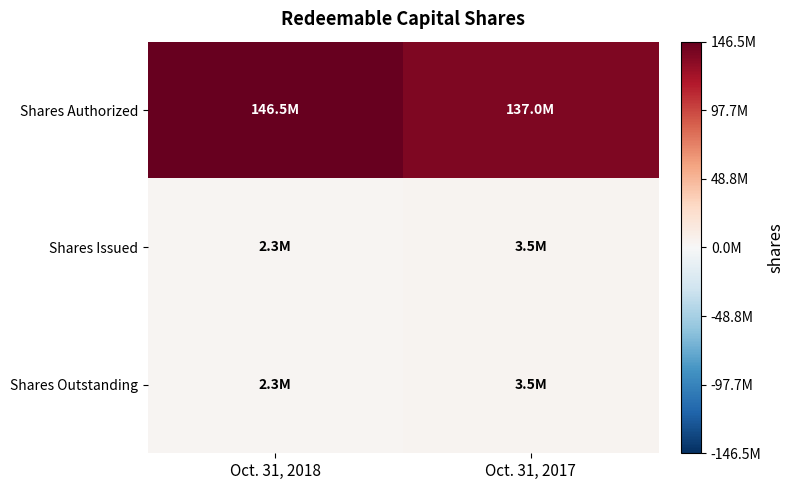

Between Oct. 31, 2018 and Oct. 31, 2017, which series saw the biggest shift?

Shares Authorized